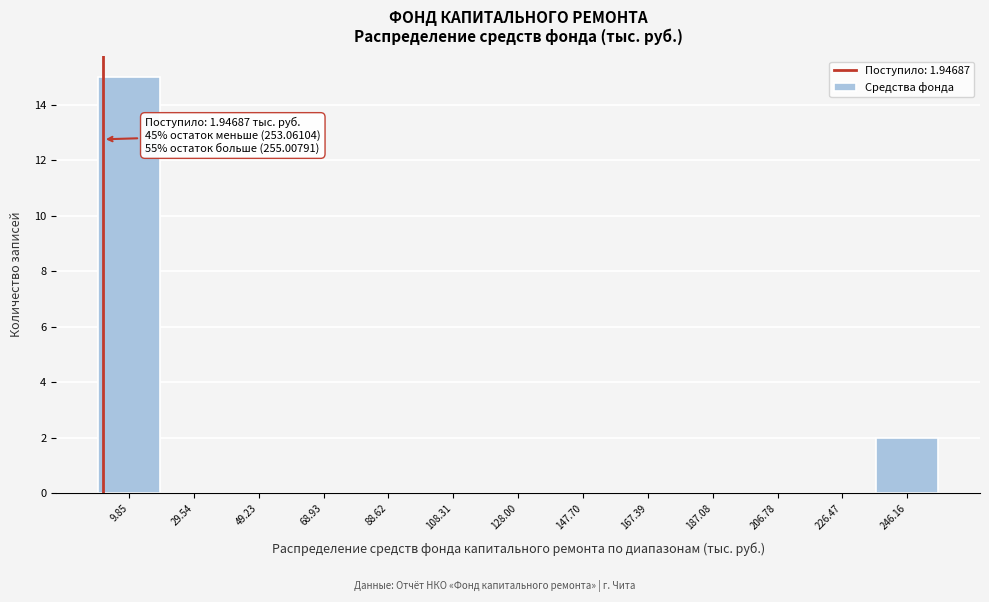

Which range on the x-axis has the tallest bar?

0 to 20